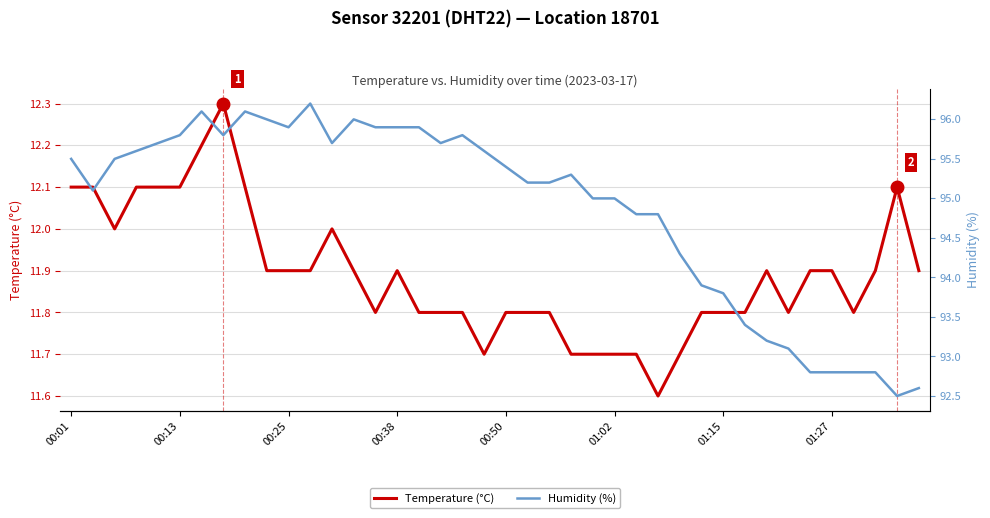

What is the sum of all Humidity (%) values?

3794.5